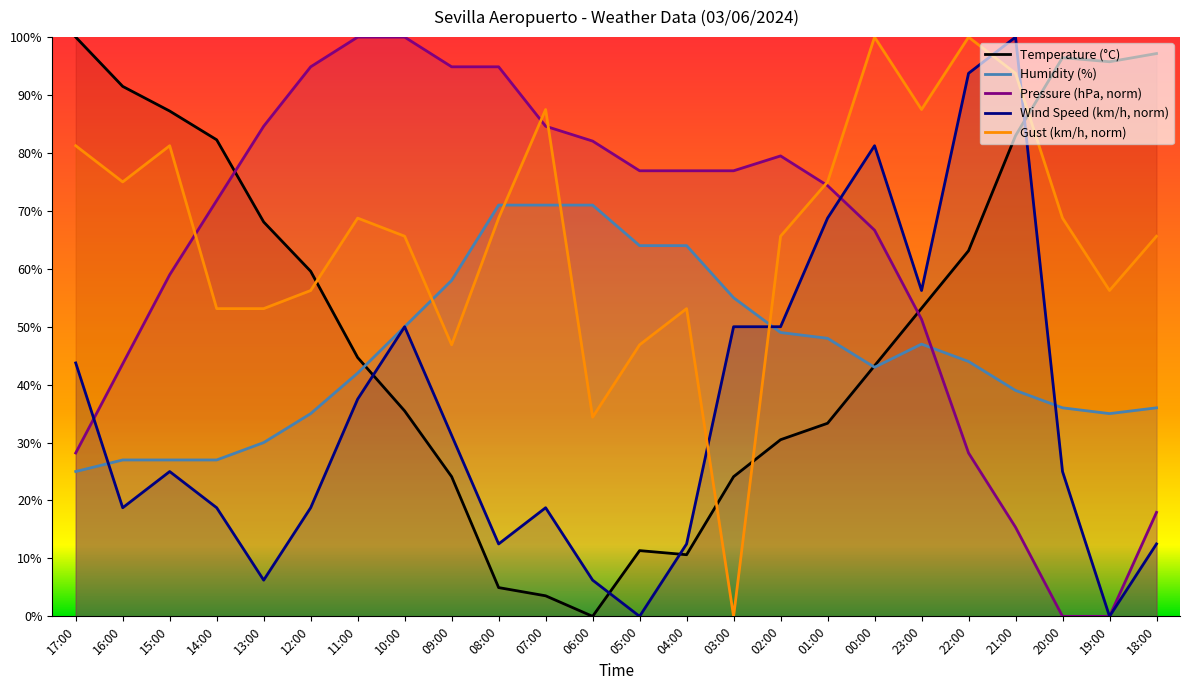

In Gust (km/h), how many points are higher than both neighbors (excluding endpoints)?

6